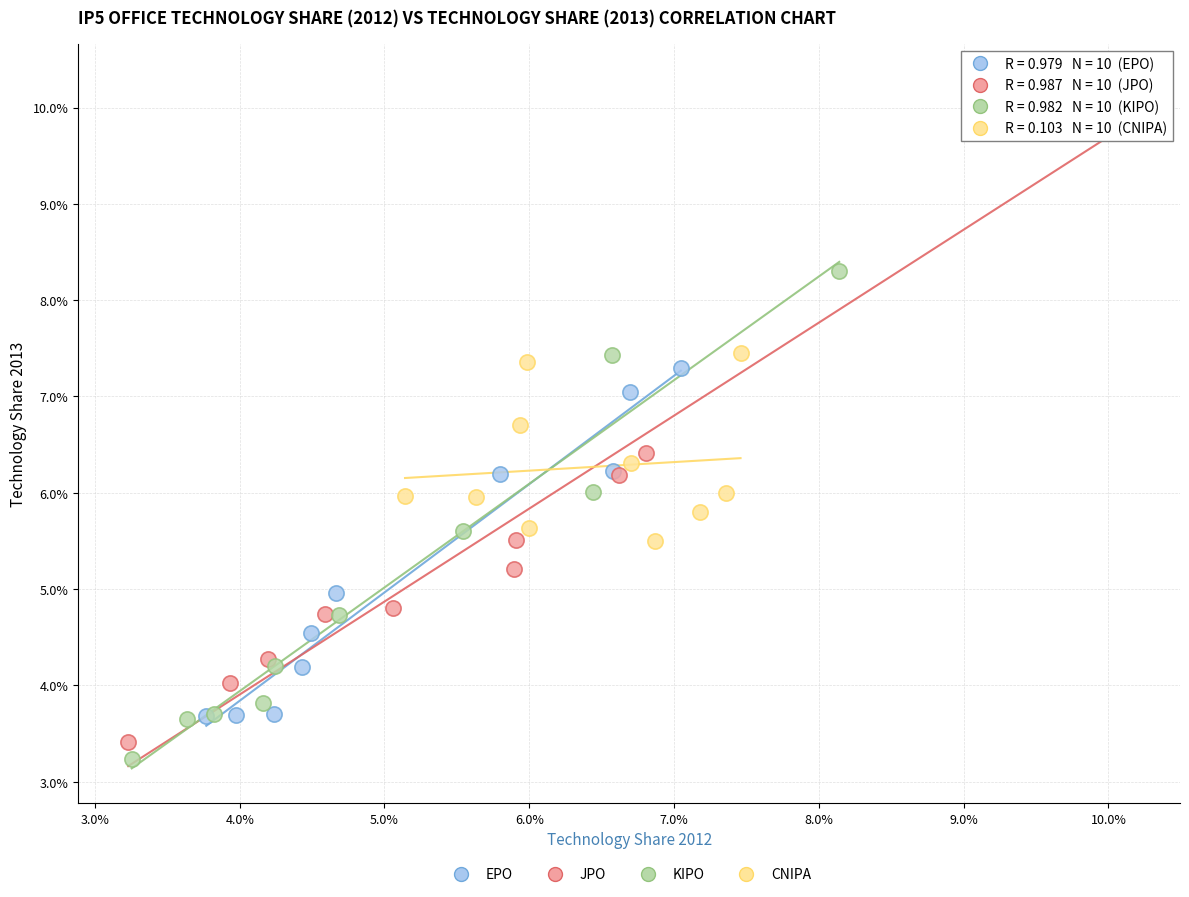

What are all the series names shown in the legend?

EPO, JPO, KIPO, CNIPA